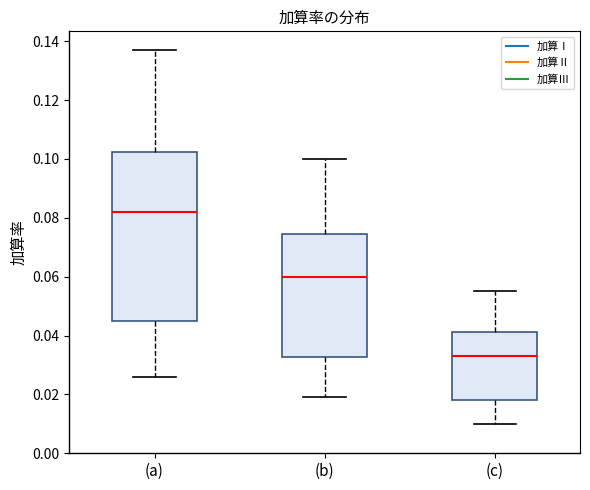

Where is the lower edge of the box for (c) on the y-axis? The values are not printed on the chart, so give them approximately, as read against the axis.

0.018